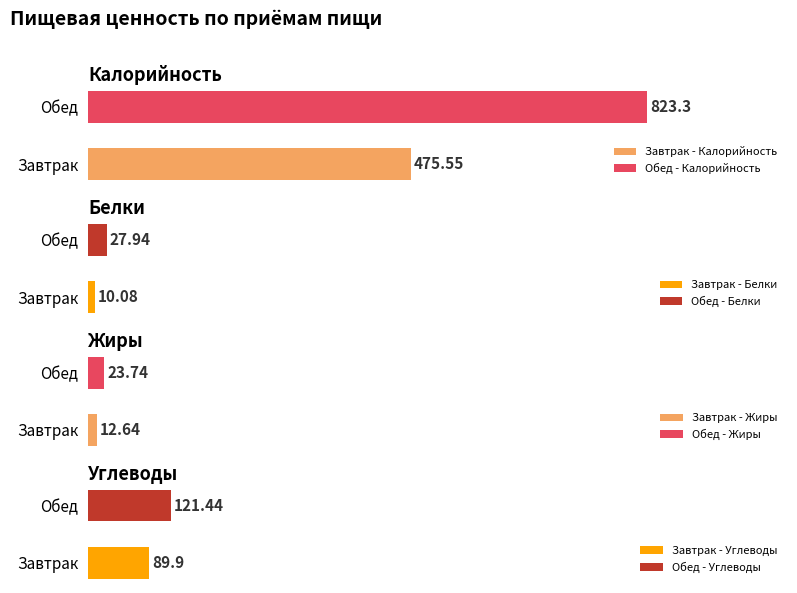

What is the total value across all series at Завтрак?

588.2